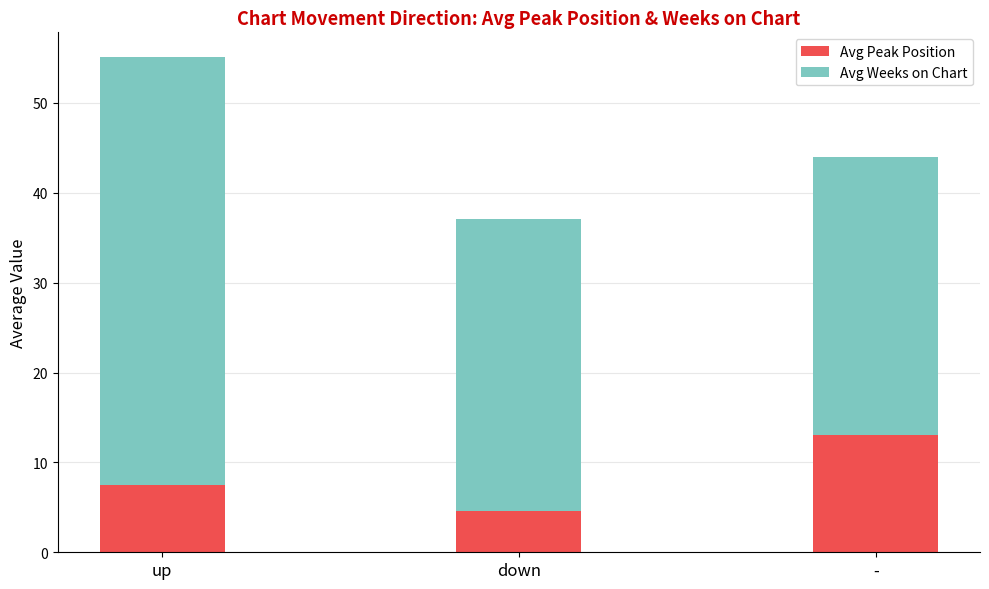

What is the difference between the Avg Peak Position values at - and down?

8.4